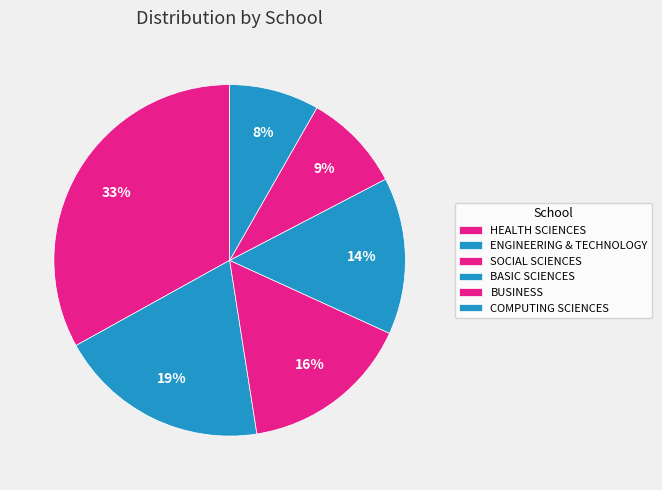

What is the largest slice in the pie chart?

HEALTH SCIENCES